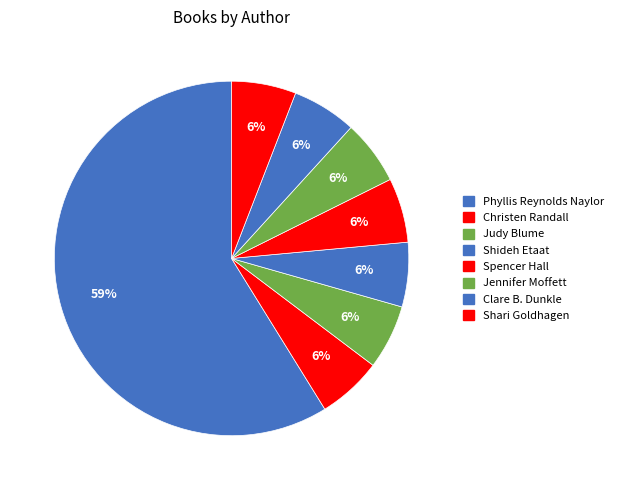

To the nearest percent, what is the average slice percentage?

12%